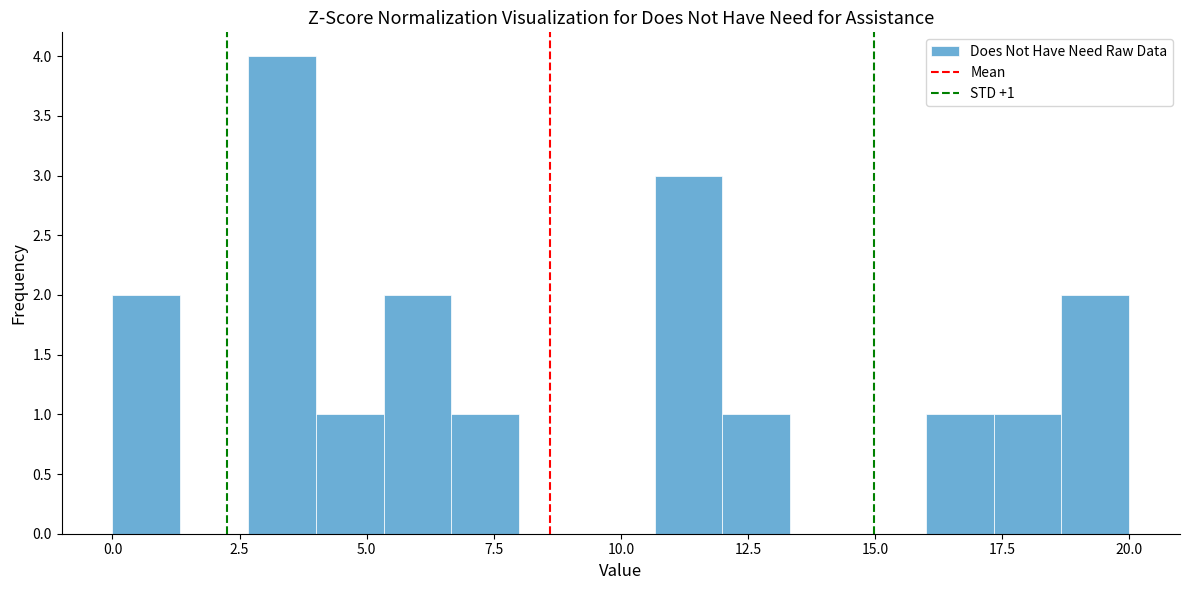

Read against the x-axis, roughly where is the centre of the tallest bar?

3.5